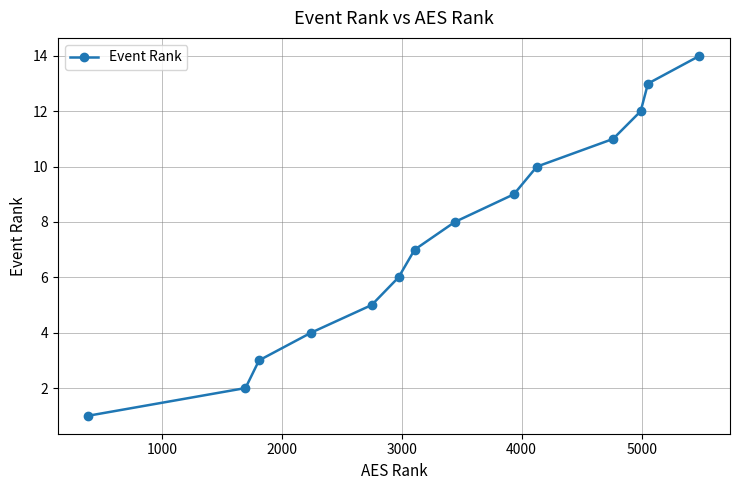

What is the sum of all values?

105